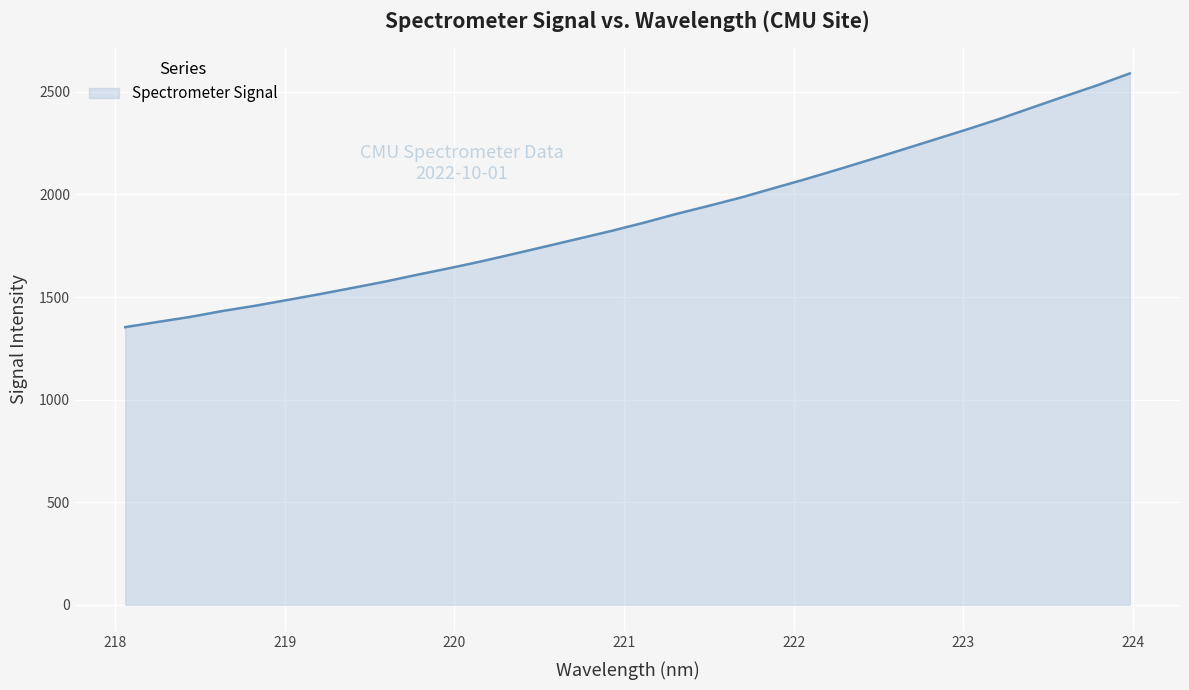

What is the greatest value displayed?

2590.2